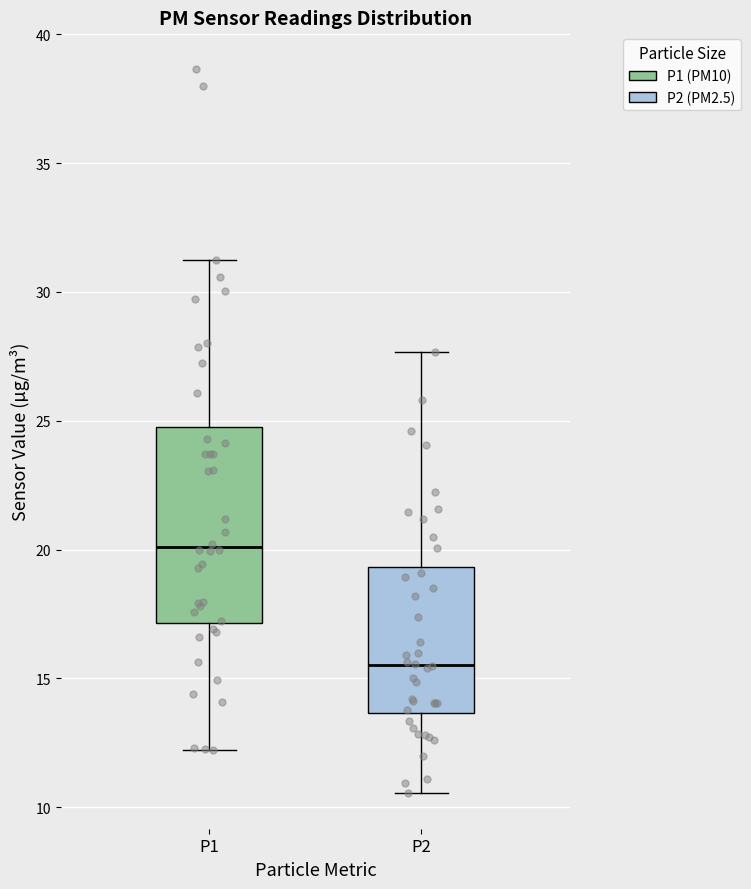

Reading left to right, read every box against the y-axis: the position of its median line, the range the box covers, and the ends of its whiskers. The values are not printed on the chart, so give them approximately, as read against the axis.

P1: median 20.0, box 17.0 to 24.5, whiskers 12.0 to 31.0
P2: median 15.5, box 13.5 to 19.5, whiskers 10.5 to 27.5